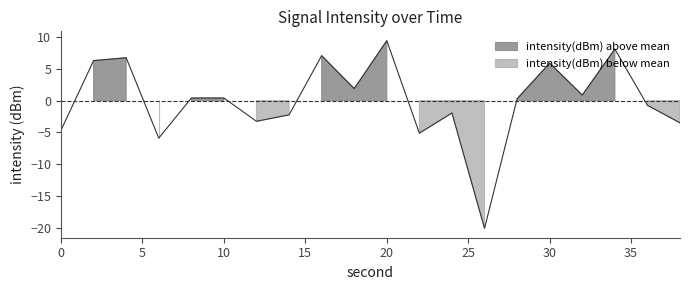

True or false: the data has more than 1 interior local peaks.

True